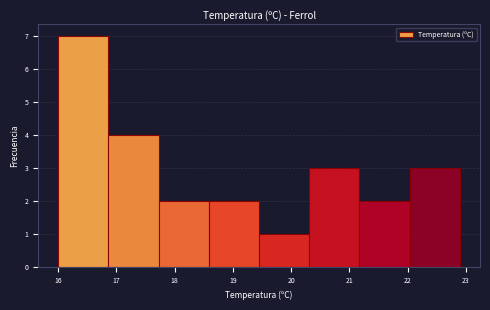

Over which range of the x-axis is the bar tallest?

16.0 to 16.9